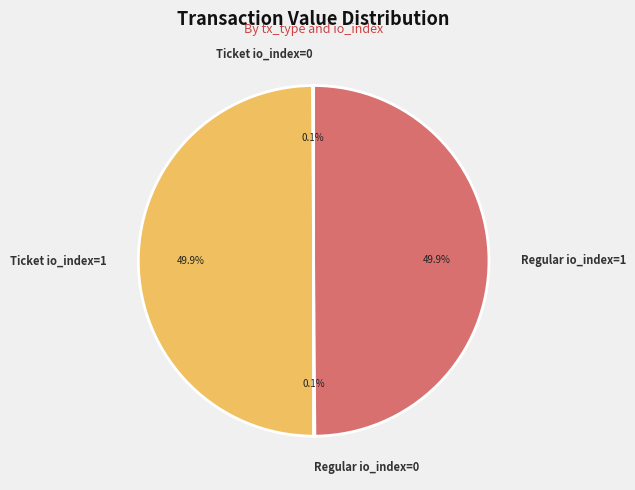

What percentage is NOT represented by Ticket io_index=1?

50.1%